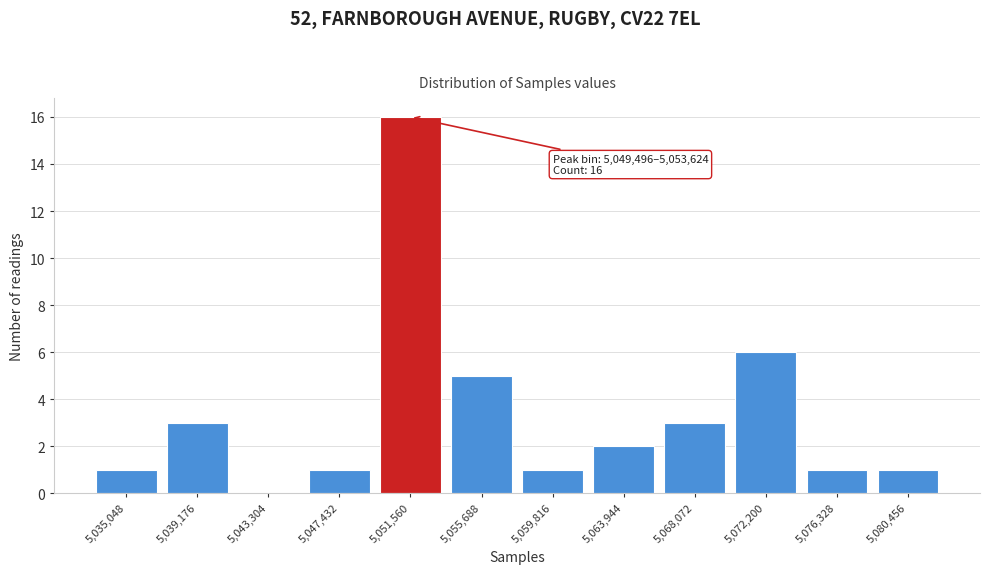

Over which range of the x-axis is the bar tallest?

5049500 to 5053500